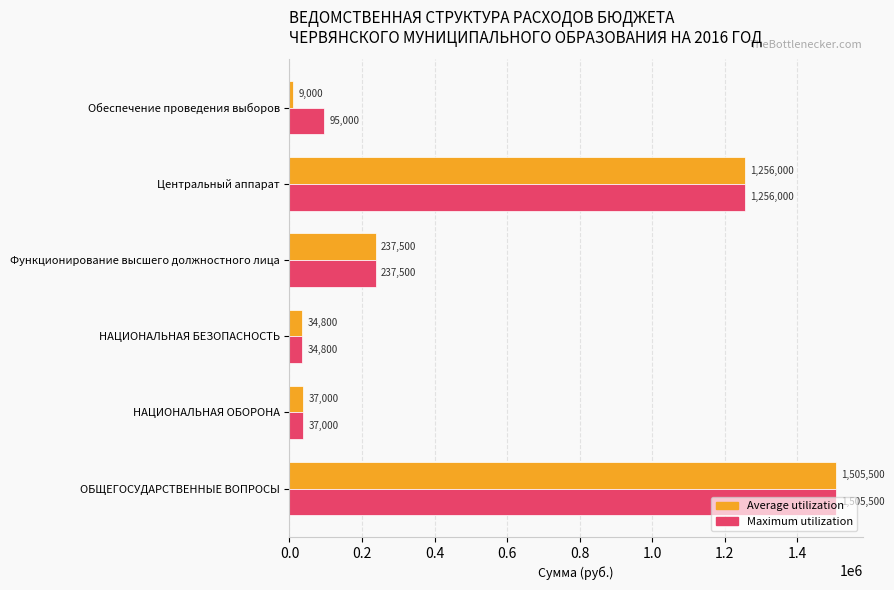

What is the sum of all Maximum utilization values?

3165800